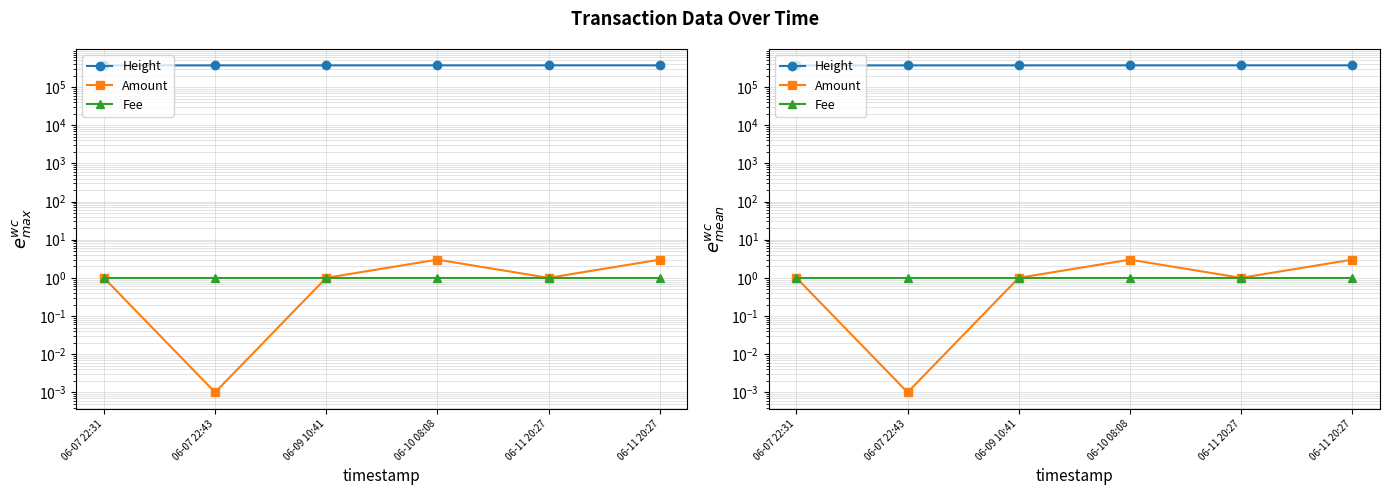

What are all the series names shown in the legend?

Height, Amount, Fee